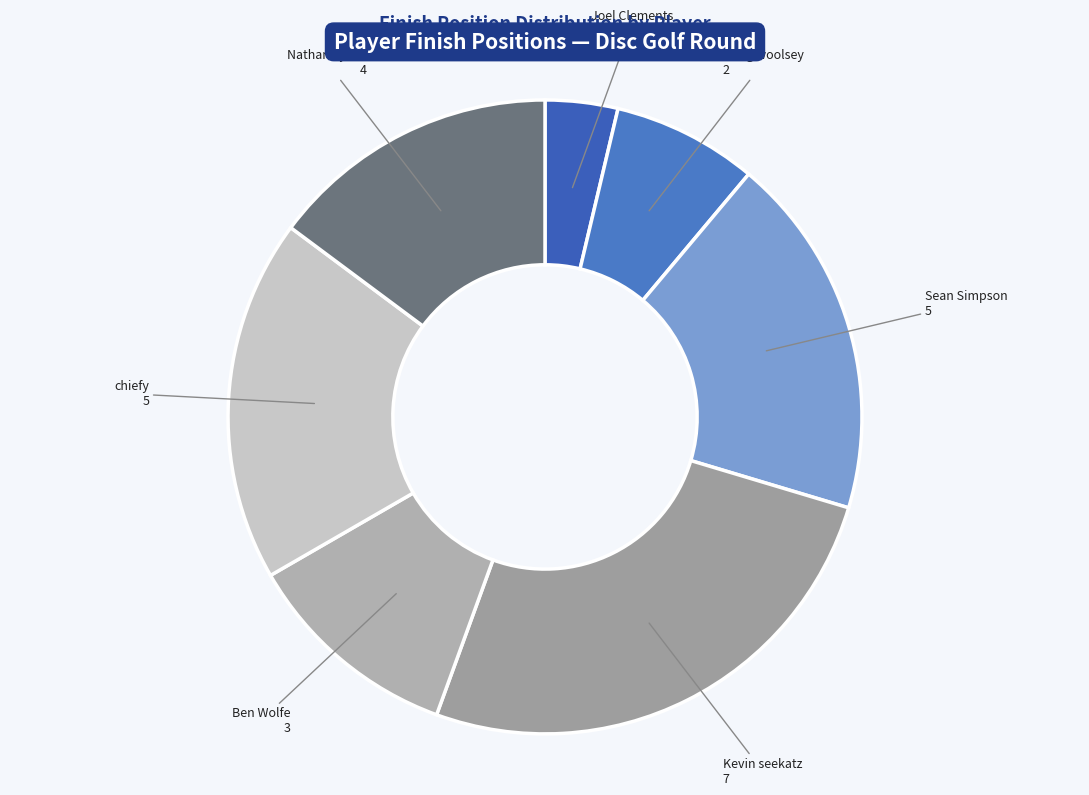

Is the sum of Ben Wolfe and Craig woolsey greater than half?

No